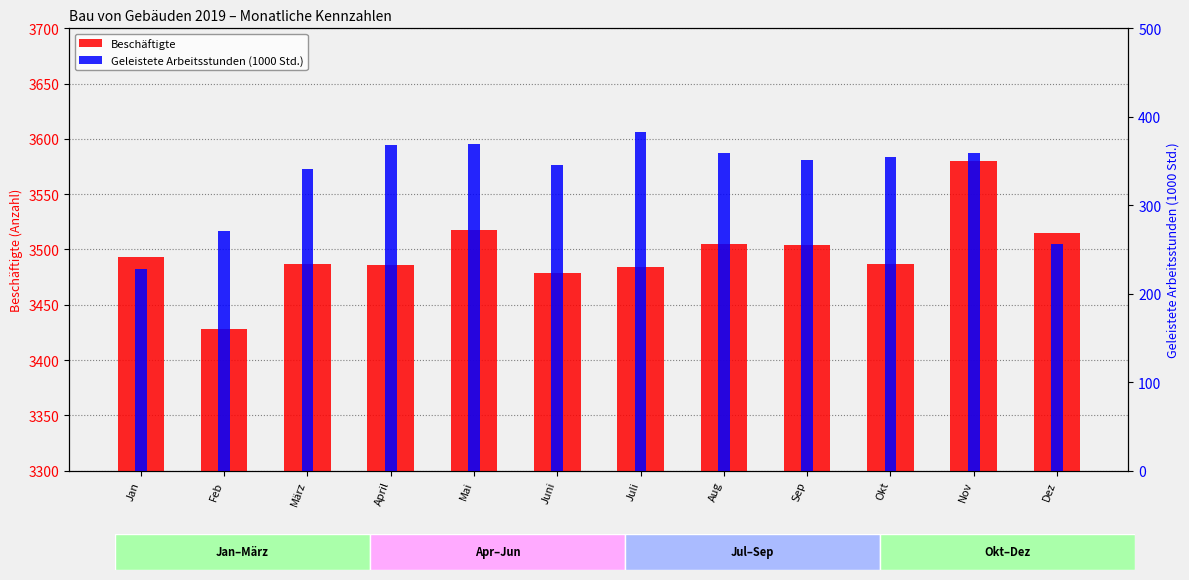

Rank the categories by Geleistete Arbeitsstunden (1000 Std.) value from highest to lowest.

Juli, Mai, April, Nov, Aug, Okt, Sep, Juni, März, Feb, Dez, Jan